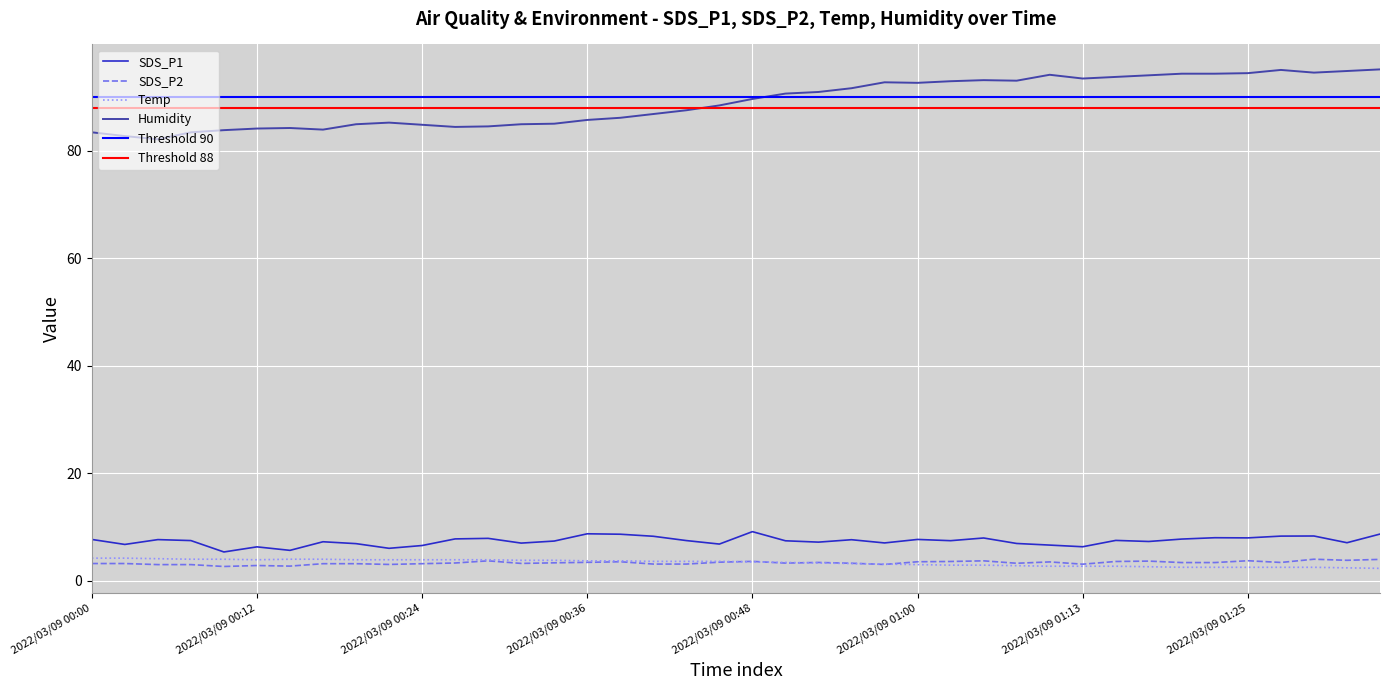

In Temp, how many points are lower than both neighbors (excluding endpoints)?

1